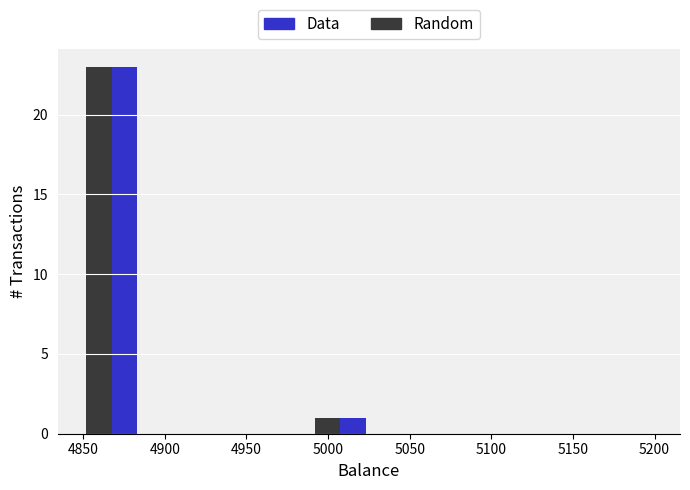

In the Data series, which range on the x-axis has the tallest bar?

4850 to 4885